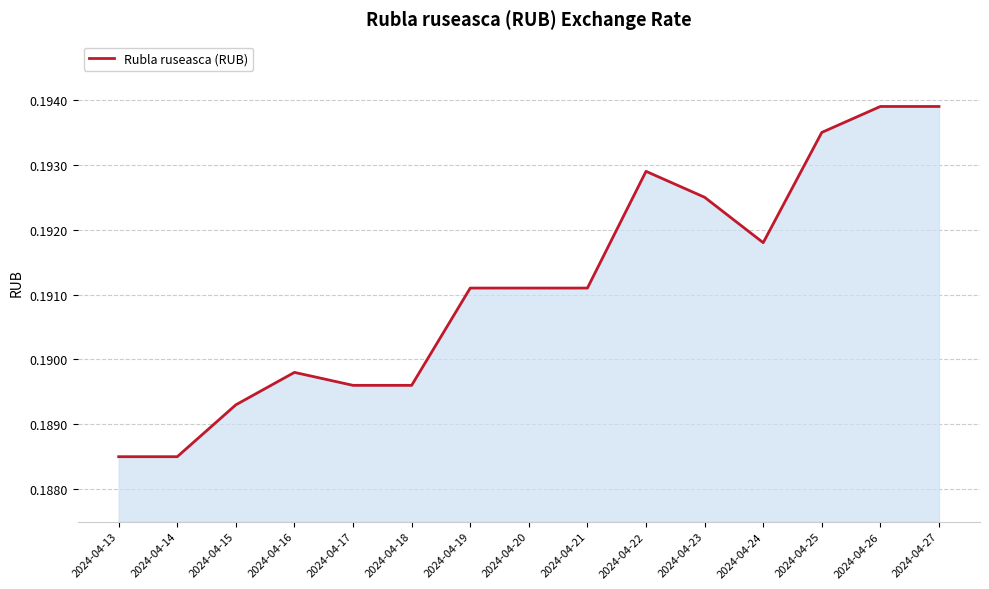

True or false: the data shows 0.3 at 2024-04-17.

False